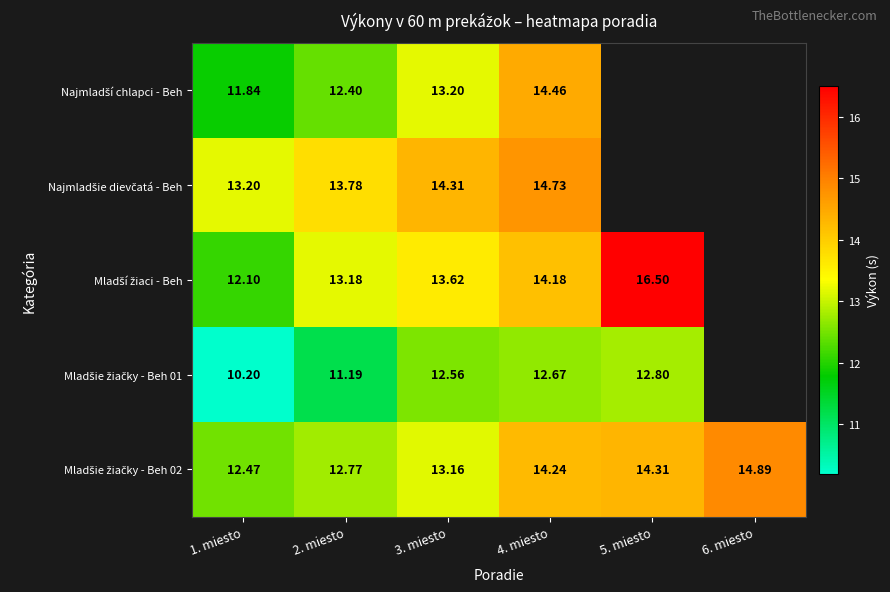

What is the minimum value shown in the chart?

10.2